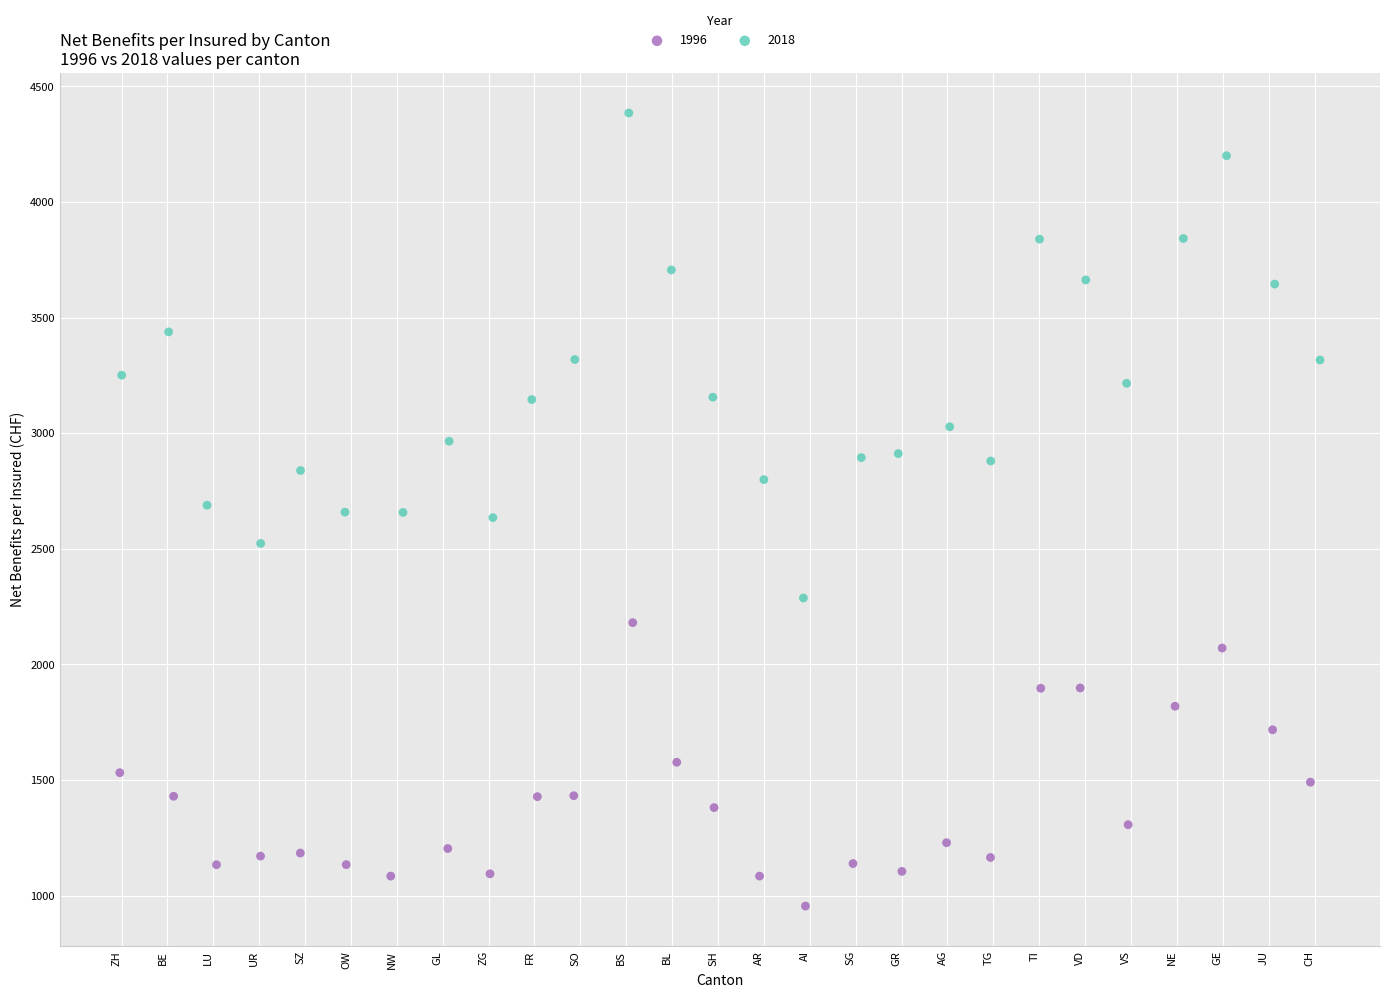

Which series has the widest spread of Y values?

2018